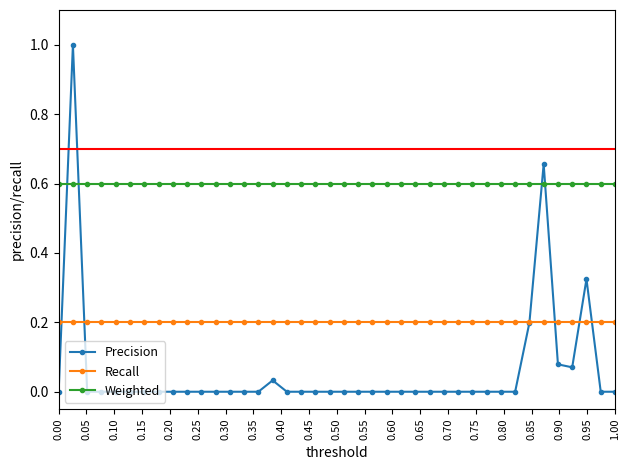

What is the maximum value shown in the chart?

1.0